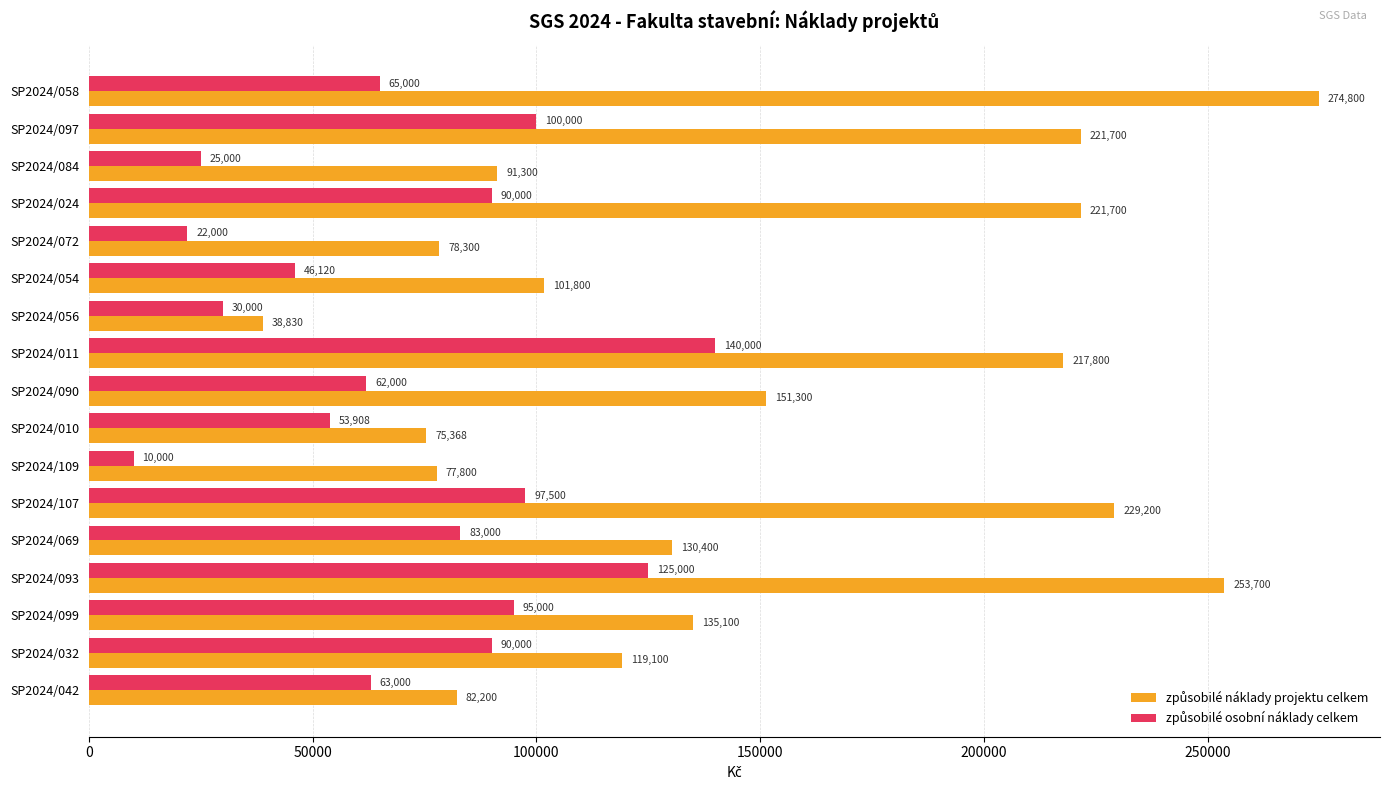

At which category is the sum across all series the highest?

SP2024/093